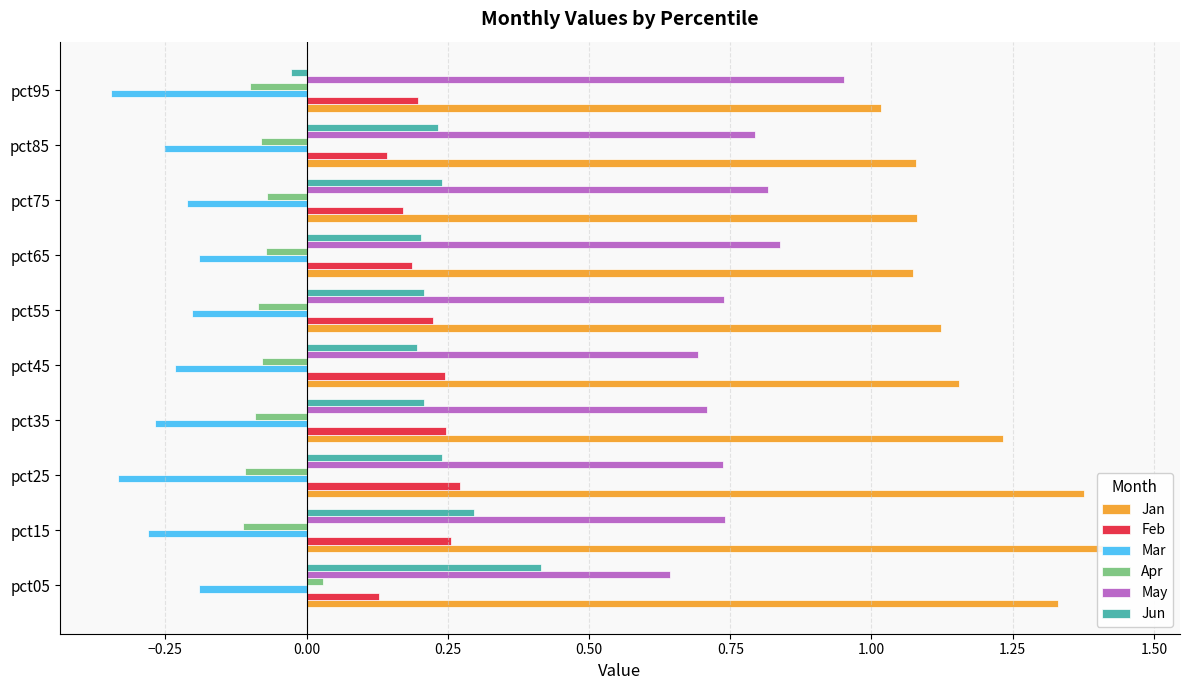

What is the sum of all Jun values?

2.2